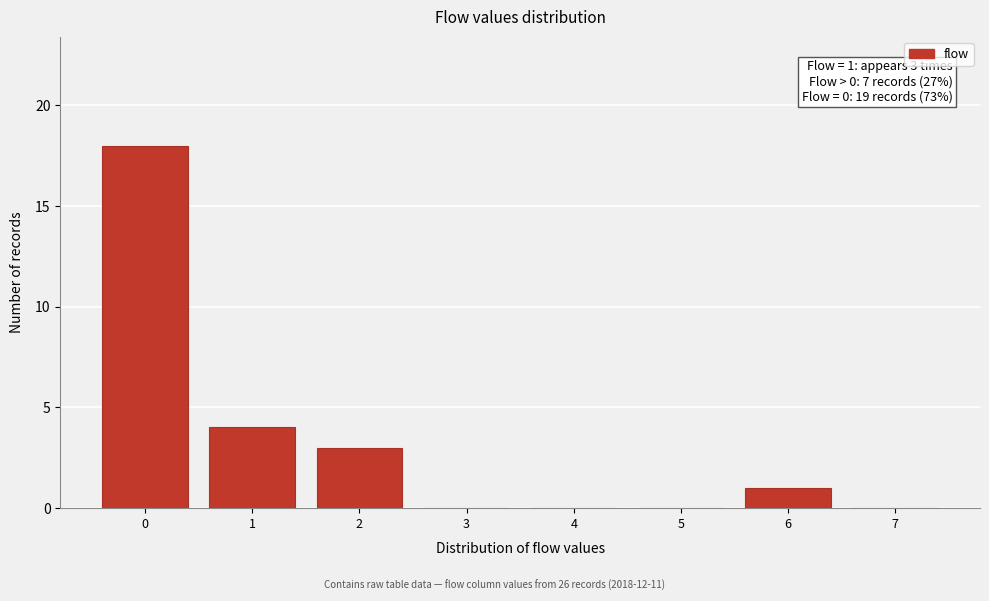

Over which range of the x-axis is the bar tallest?

-0.5 to 0.5